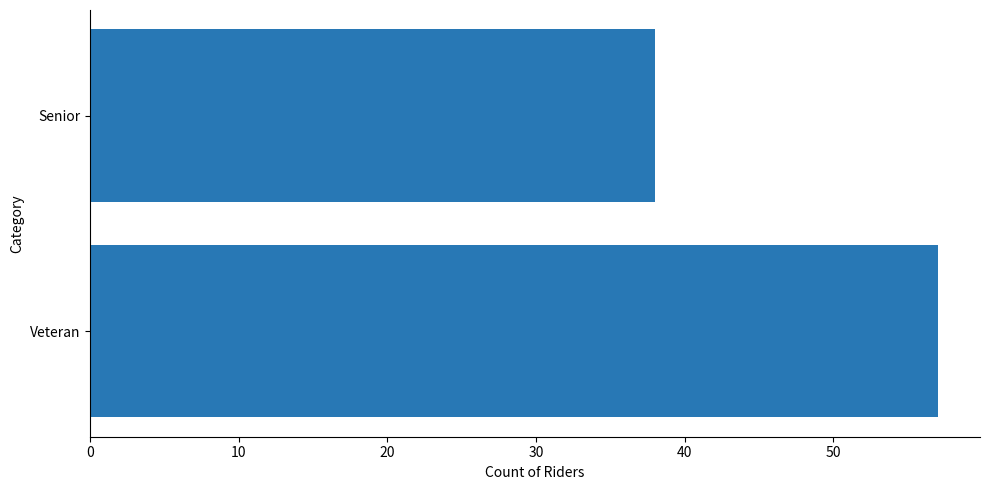

Count the values in the range 38 to 57.

2